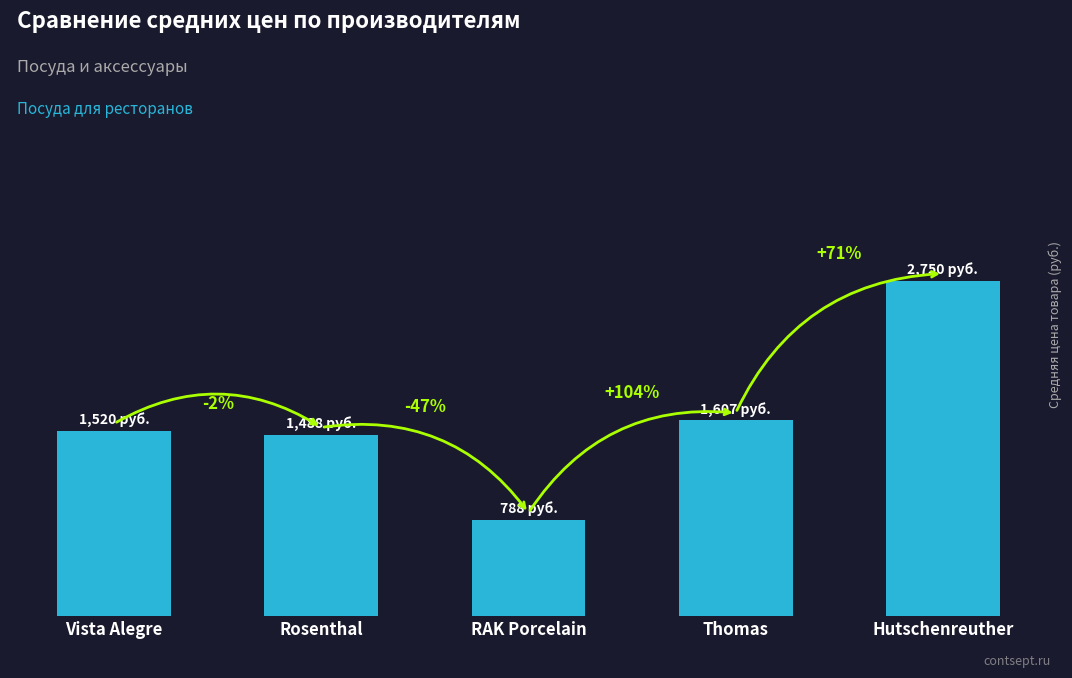

What is the value of the 4th bar from the left?

1606.8